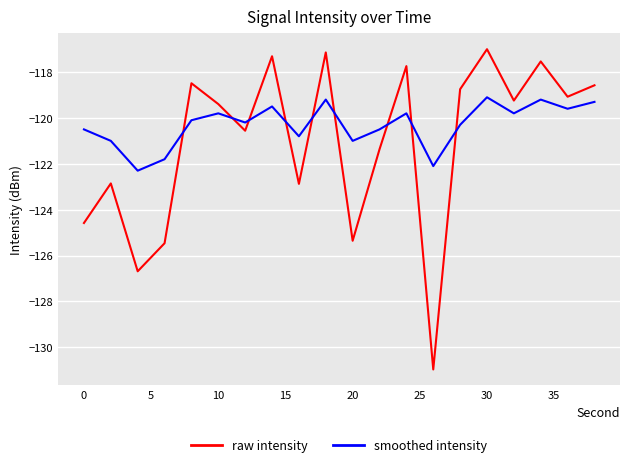

Which series has the widest spread of values?

raw intensity